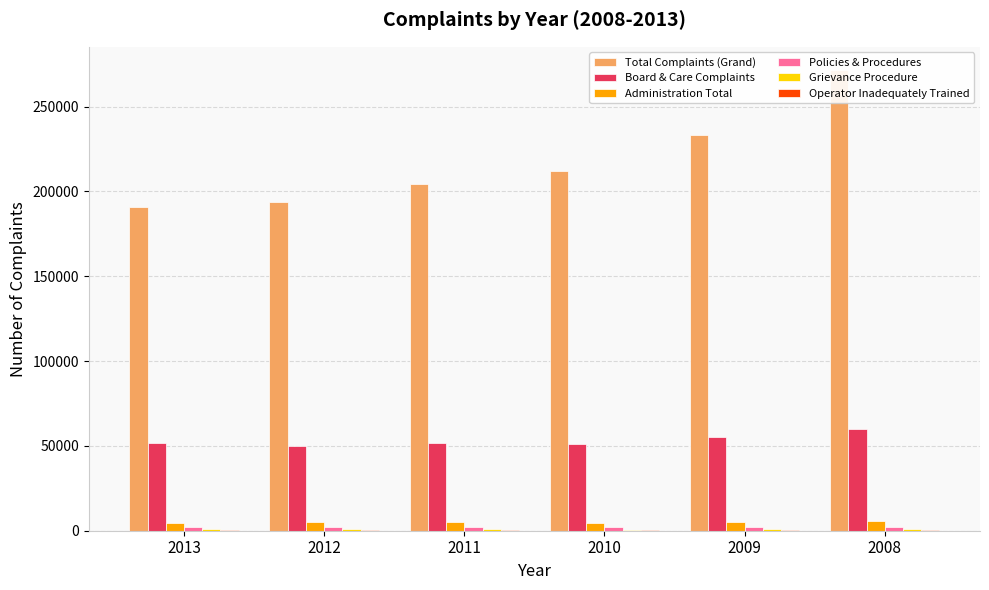

What is the value of the Grievance Procedure bar at the 2nd from the left?

769